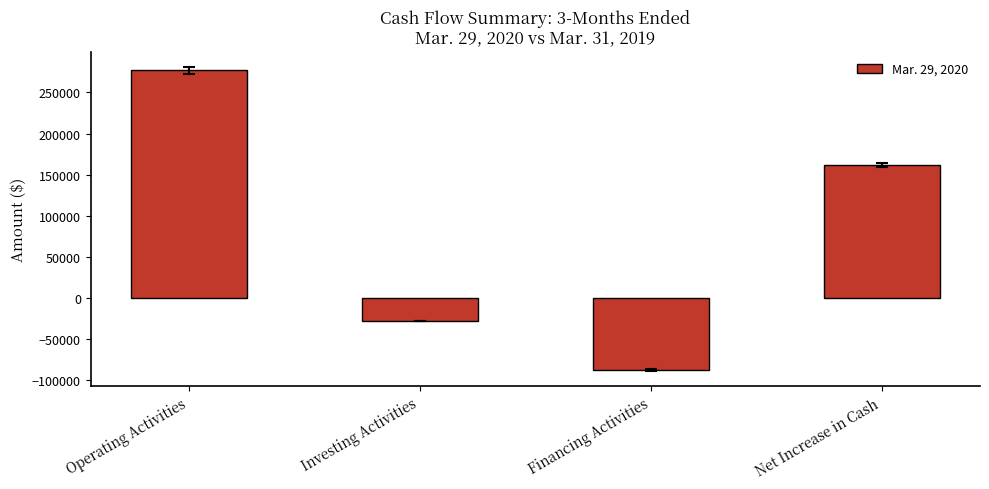

At which category does the chart reach its peak across all series?

Operating Activities